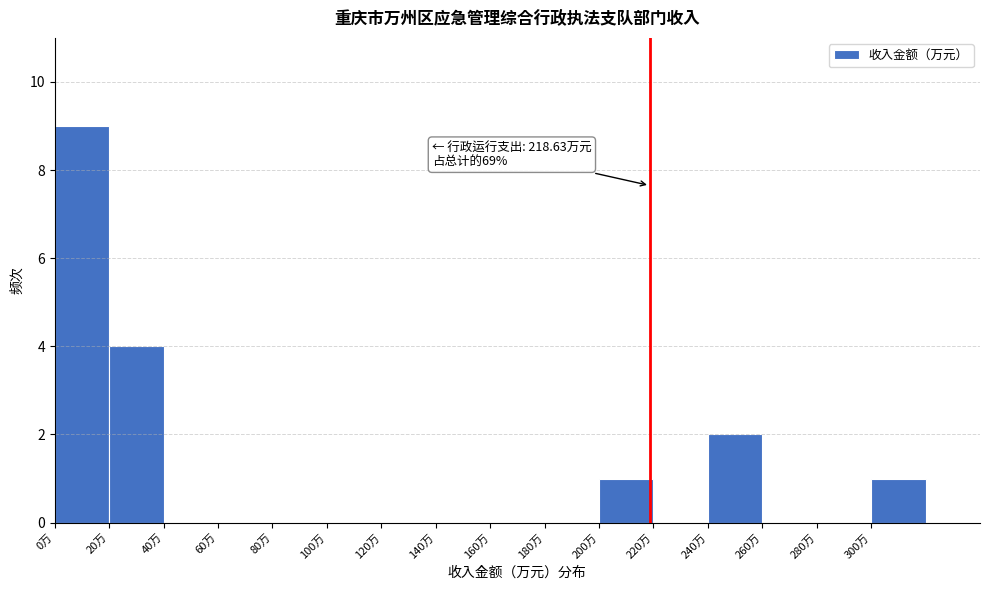

Over which range of the x-axis is the bar tallest?

0 to 20